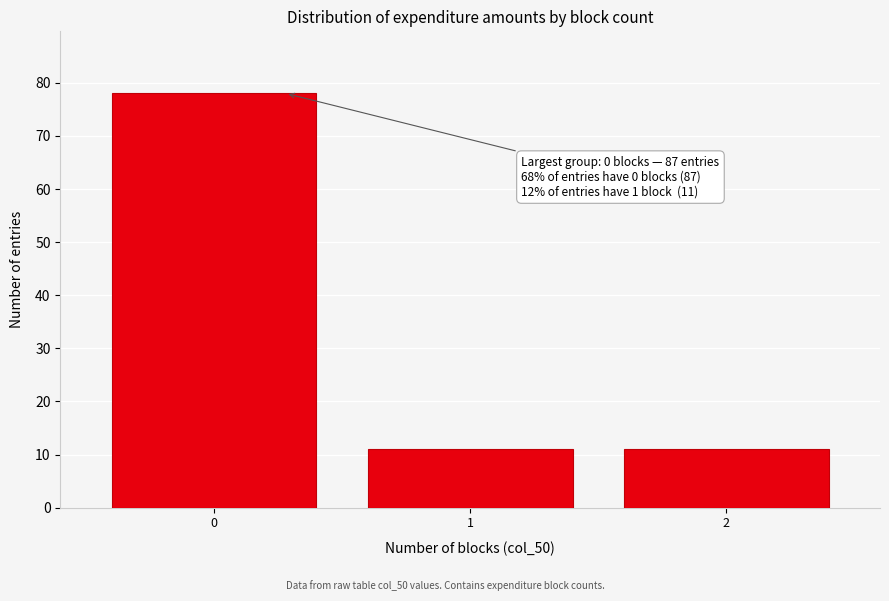

Which range on the x-axis has the tallest bar?

-0.5 to 0.5